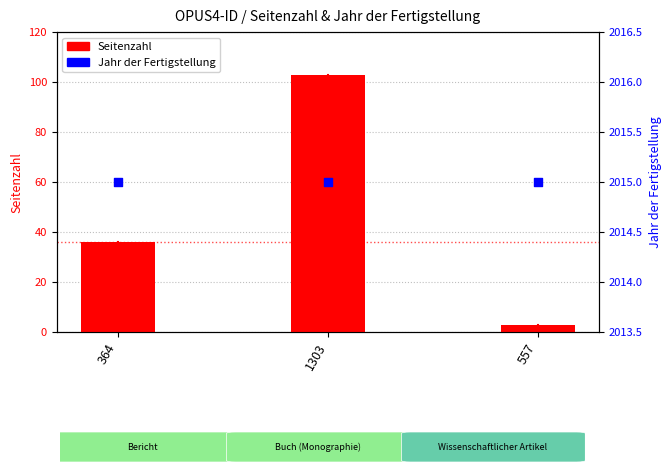

Which series contains the lowest Y value?

Seitenzahl